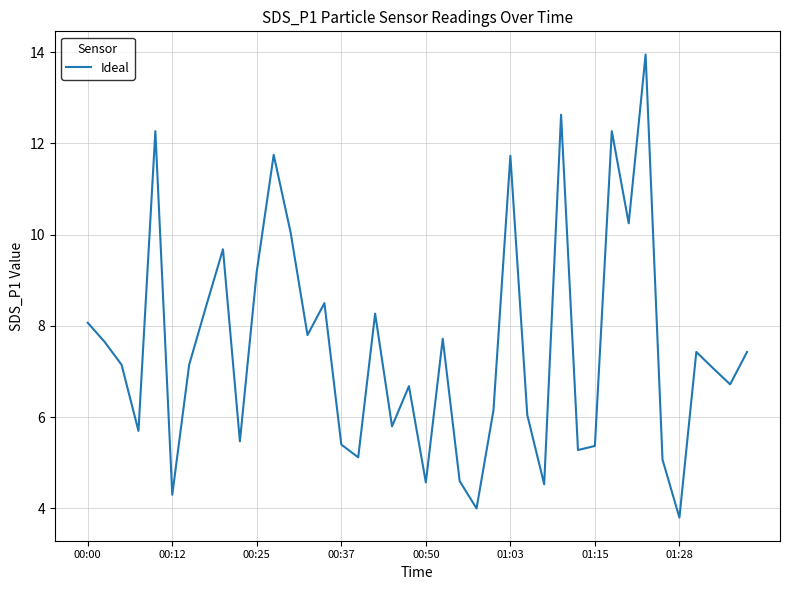

What is the minimum value shown in the chart?

3.8